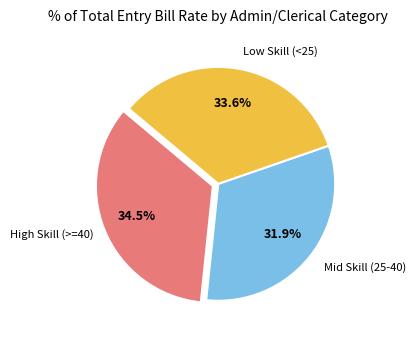

Does any single category account for the majority?

No